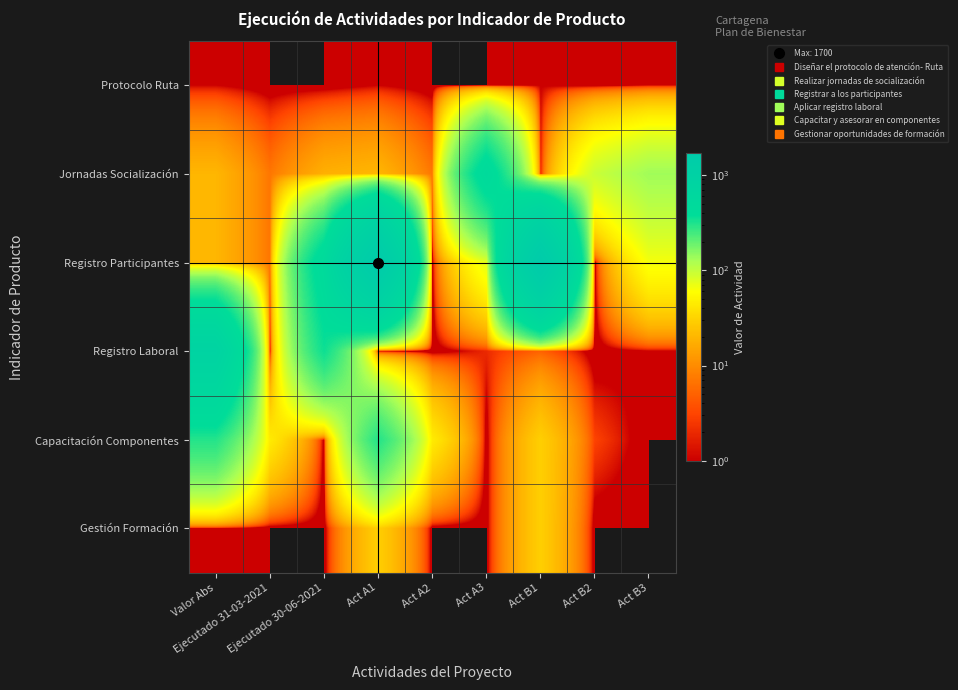

Which series has the largest range (max minus min)?

Registro Participantes